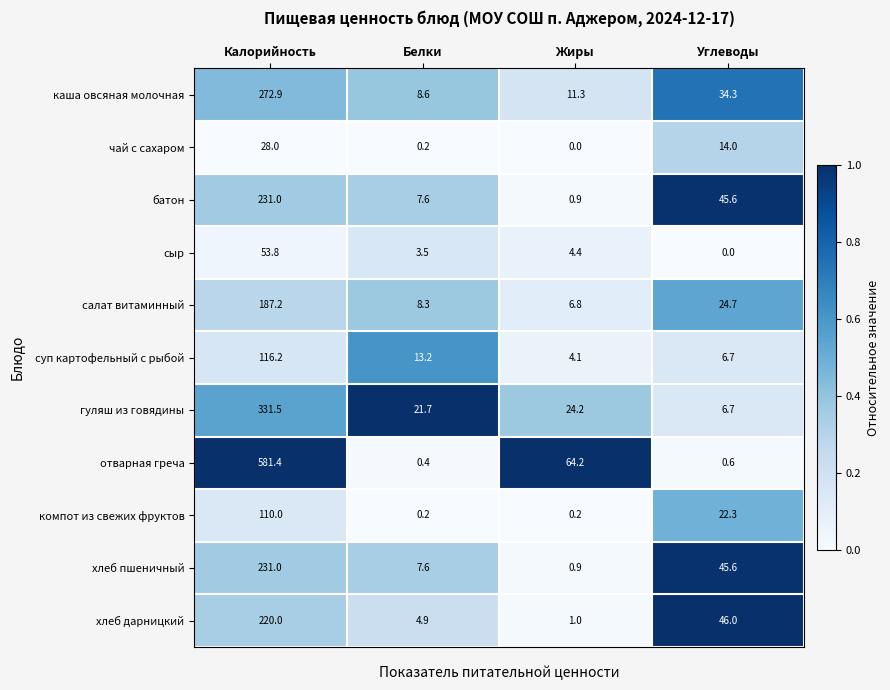

Which label corresponds to the largest value in the chart?

Калорийность